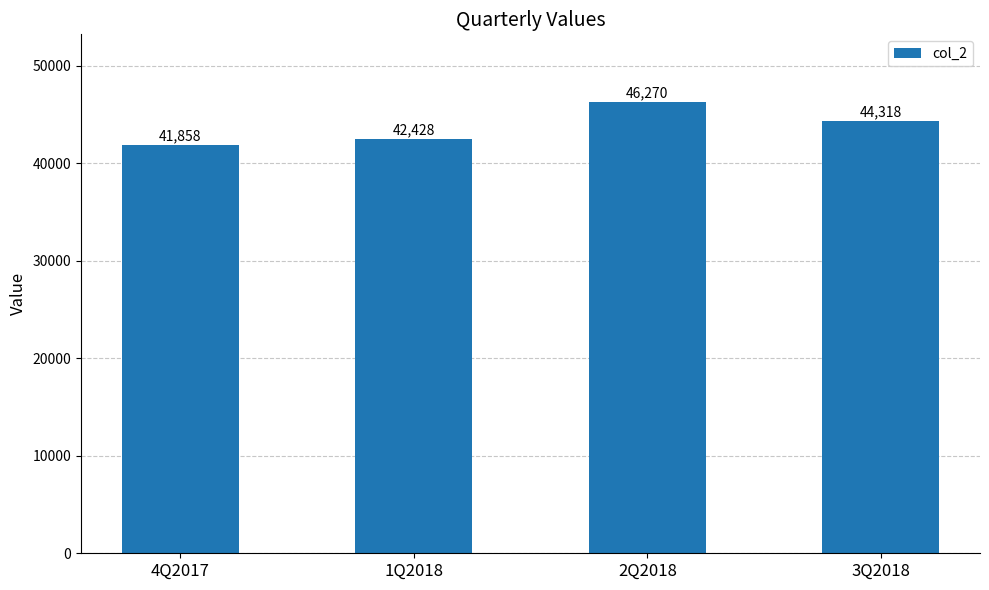

The value at 4Q2017 is 65226. True or false?

False